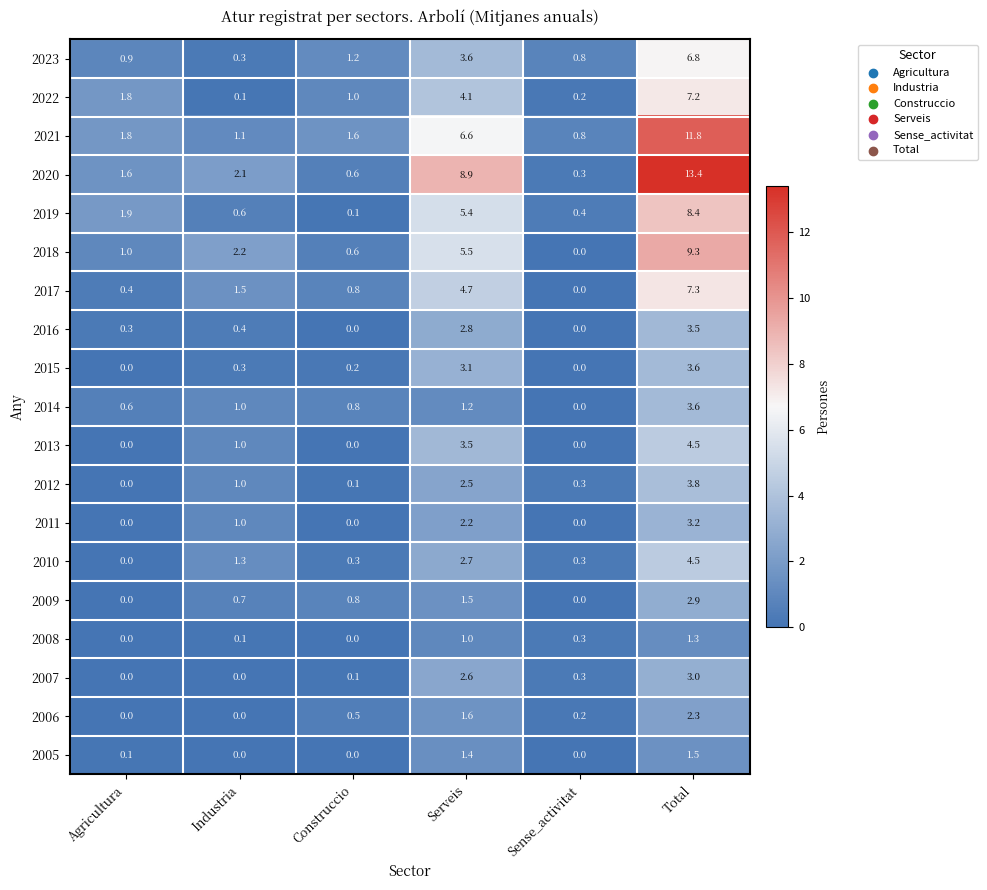

Which series changed the most between Agricultura and Total?

2020